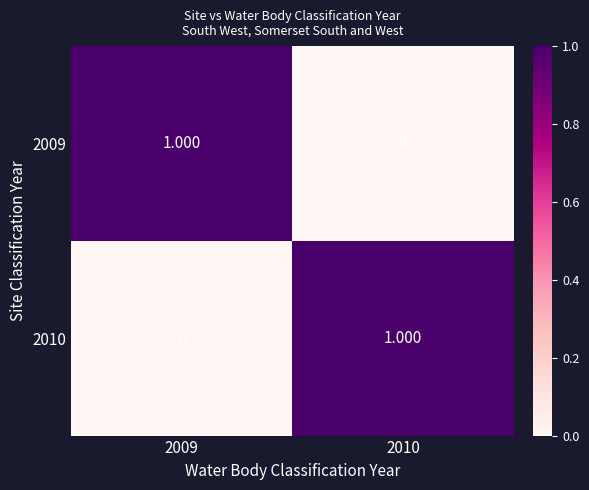

How many data points in 2009 are less than 1?

1